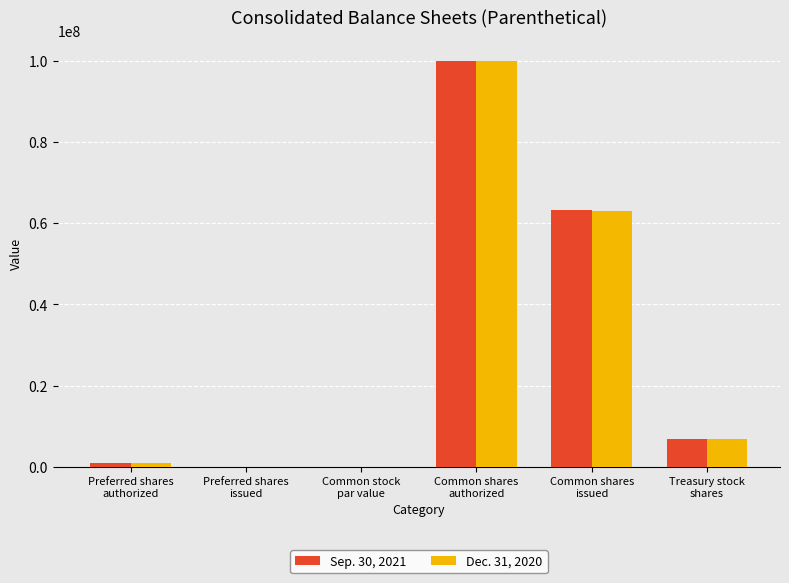

What is the sum of all Sep. 30, 2021 values?

171056000.0